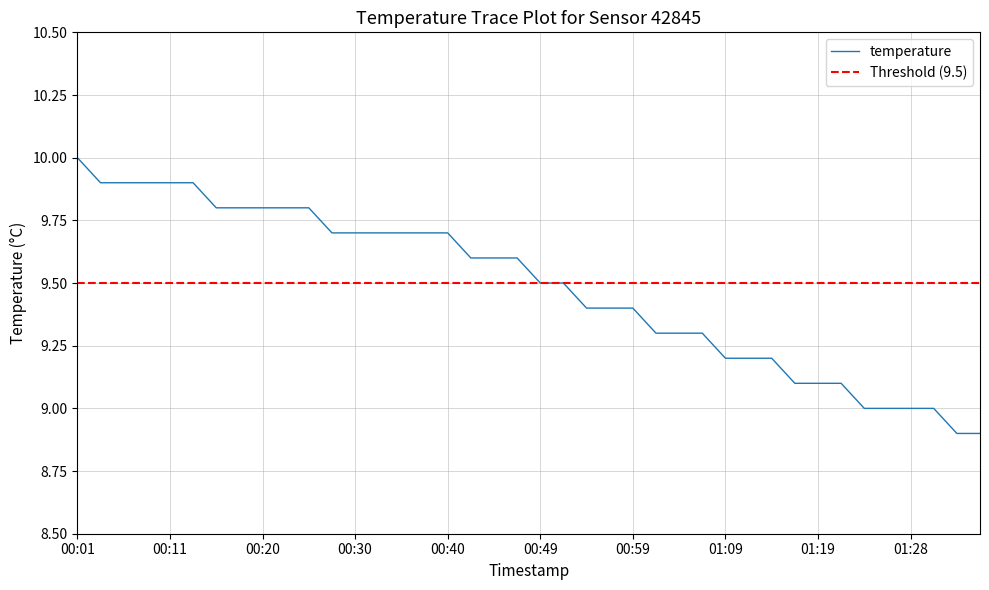

True or false: there are more than 0 points higher than both neighbors.

False